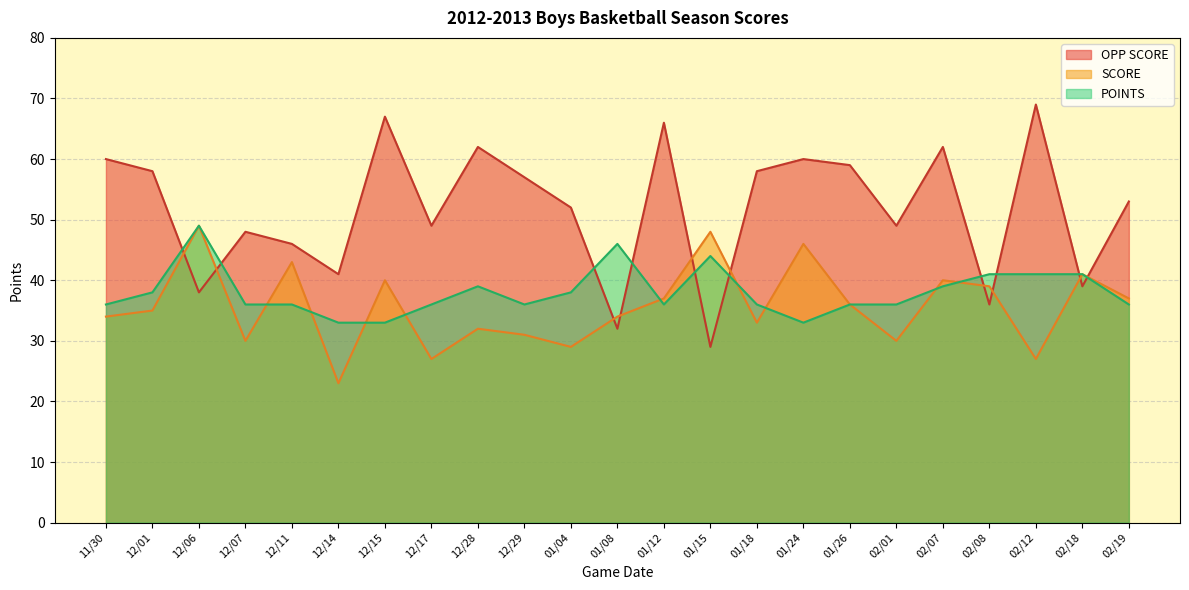

What is the difference between the maximum and second lowest values in the POINTS series?

16